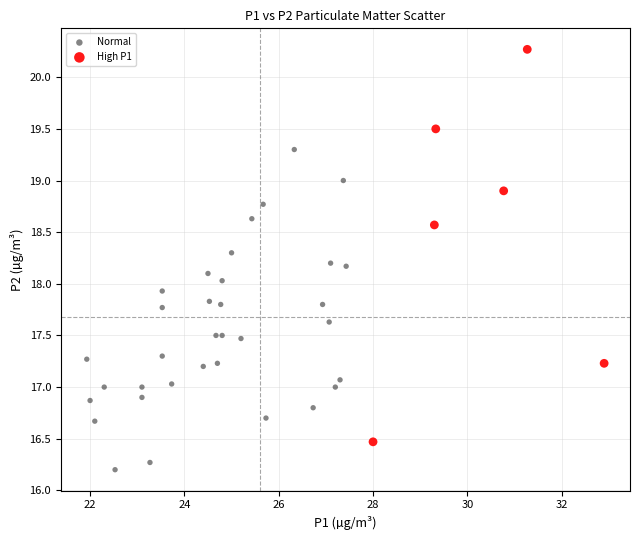

Which series reaches the maximum Y coordinate?

High P1